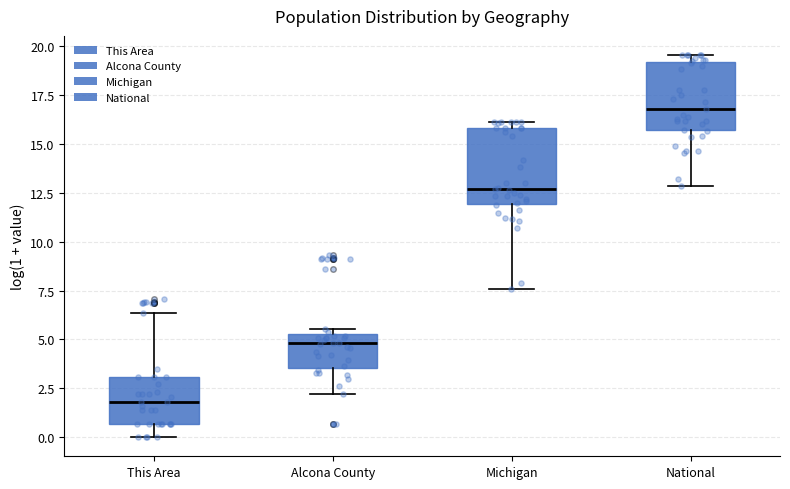

Reading left to right, read every box against the y-axis: the position of its median line, the range the box covers, and the ends of its whiskers. The values are not printed on the chart, so give them approximately, as read against the axis.

This Area: median 2.0, box 0.5 to 3.0, whiskers 0.0 to 6.5
Alcona County: median 5.0, box 3.5 to 5.5, whiskers 2.0 to 5.5 (just above the box's upper edge)
Michigan: median 12.5, box 12.0 to 16.0, whiskers 7.5 to 16.0 (just above the box's upper edge)
National: median 17.0, box 15.5 to 19.0, whiskers 13.0 to 19.5